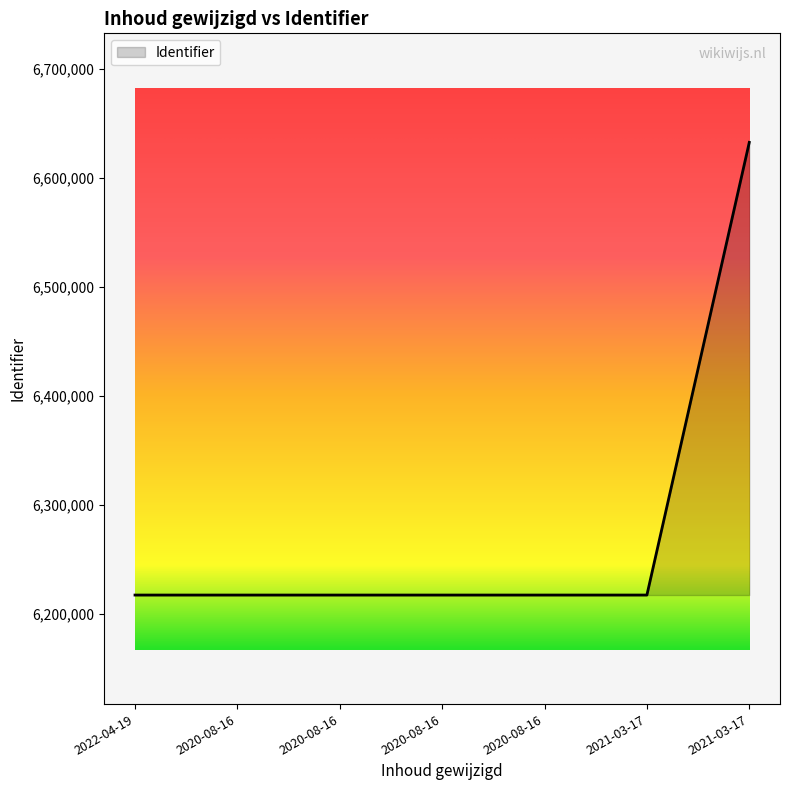

What is the change in value from 2020-08-16 to 2020-08-16?

+2